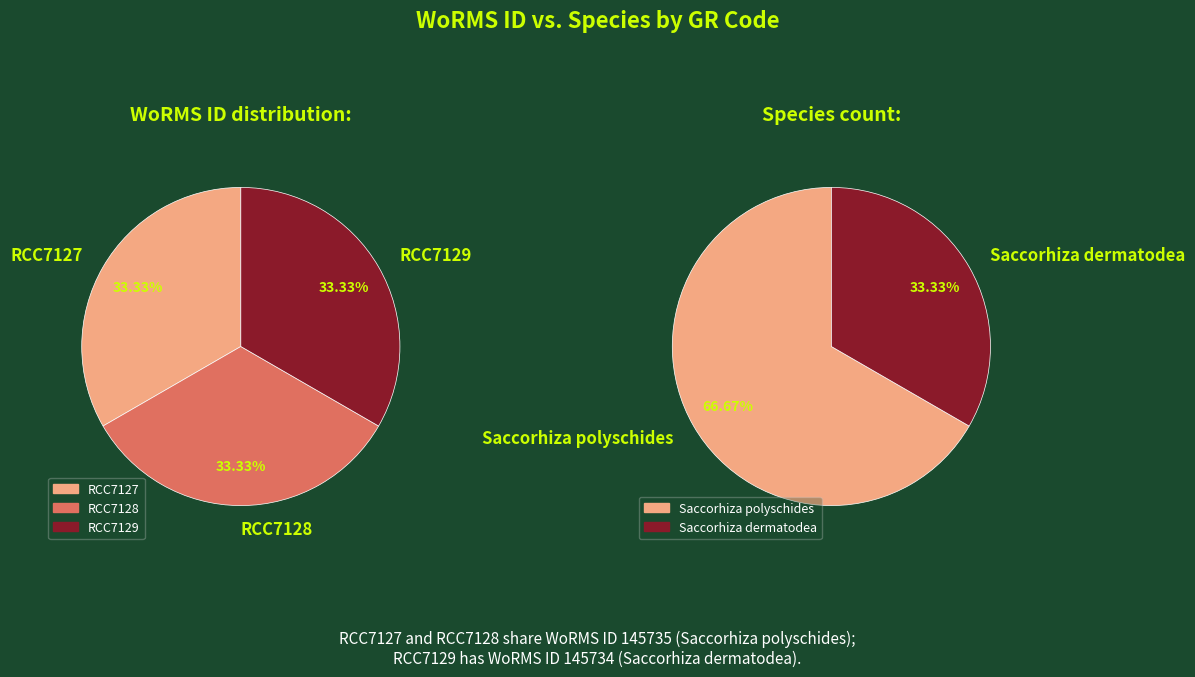

What portion of the pie excludes RCC7128?

66.7%